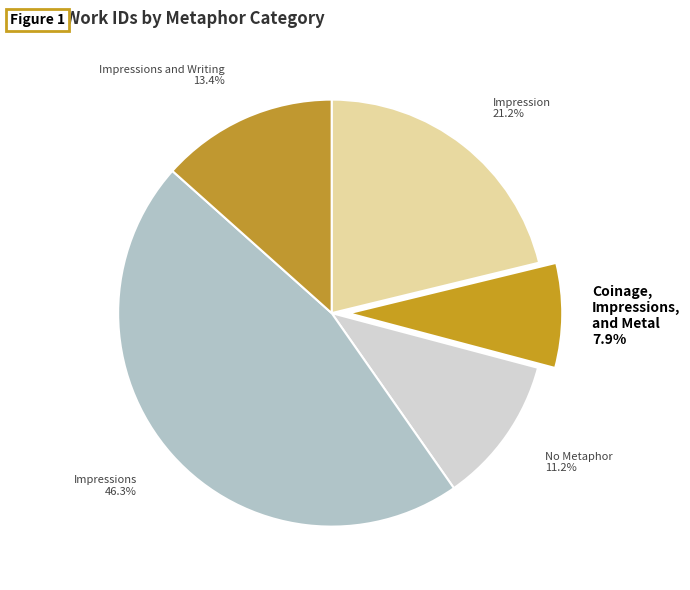

What percentage is the Impressions slice, to the nearest percent?

46%